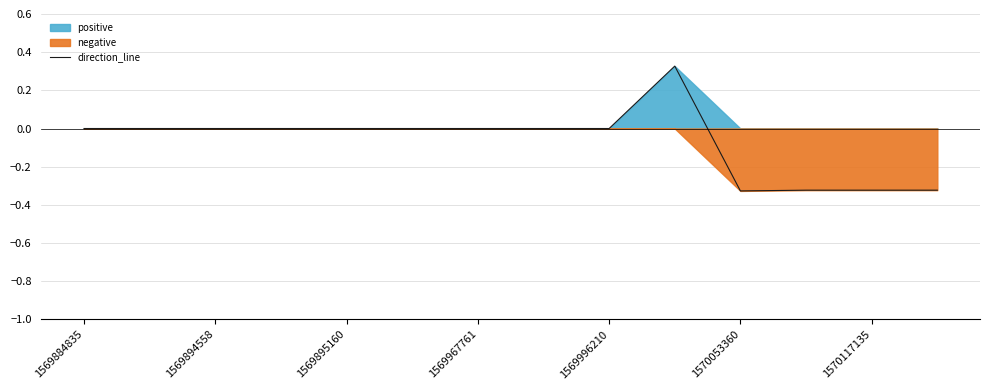

The direction_line series shows -0.3 at 1569996210. True or false?

False